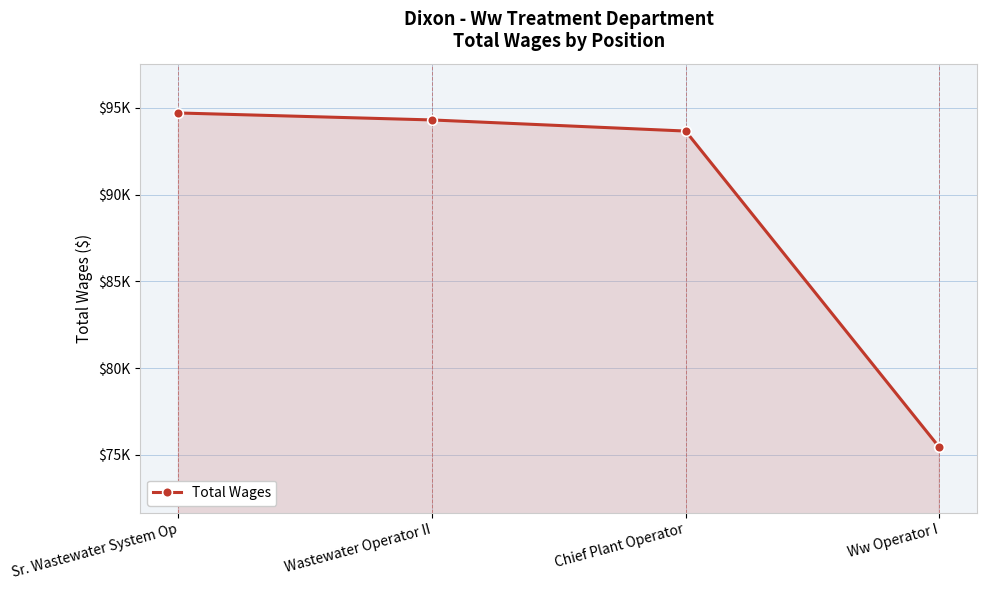

Rank the categories by value from lowest to highest.

Ww Operator I, Chief Plant Operator, Wastewater Operator II, Sr. Wastewater System Op